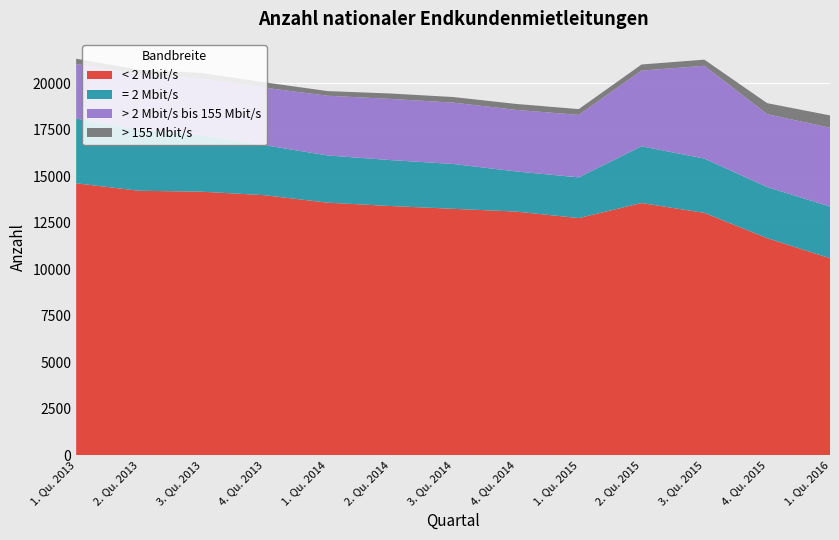

Reading left to right, extract all data points from this chart.

< 2 Mbit/s: 1. Qu. 2013=14620	2. Qu. 2013=14220	3. Qu. 2013=14170	4. Qu. 2013=13980	1. Qu. 2014=13580	2. Qu. 2014=13400	3. Qu. 2014=13250	4. Qu. 2014=13100	1. Qu. 2015=12750	2. Qu. 2015=13560	3. Qu. 2015=13030	4. Qu. 2015=11670	1. Qu. 2016=10590
= 2 Mbit/s: 1. Qu. 2013=3480	2. Qu. 2013=3280	3. Qu. 2013=3030	4. Qu. 2013=2690	1. Qu. 2014=2540	2. Qu. 2014=2470	3. Qu. 2014=2410	4. Qu. 2014=2160	1. Qu. 2015=2190	2. Qu. 2015=3050	3. Qu. 2015=2920	4. Qu. 2015=2750	1. Qu. 2016=2780
> 2 Mbit/s bis 155 Mbit/s: 1. Qu. 2013=2940	2. Qu. 2013=2960	3. Qu. 2013=3050	4. Qu. 2013=3090	1. Qu. 2014=3210	2. Qu. 2014=3290	3. Qu. 2014=3300	4. Qu. 2014=3310	1. Qu. 2015=3360	2. Qu. 2015=4070	3. Qu. 2015=4990	4. Qu. 2015=3920	1. Qu. 2016=4240
> 155 Mbit/s: 1. Qu. 2013=280	2. Qu. 2013=270	3. Qu. 2013=300	4. Qu. 2013=290	1. Qu. 2014=250	2. Qu. 2014=290	3. Qu. 2014=300	4. Qu. 2014=320	1. Qu. 2015=310	2. Qu. 2015=330	3. Qu. 2015=330	4. Qu. 2015=590	1. Qu. 2016=660